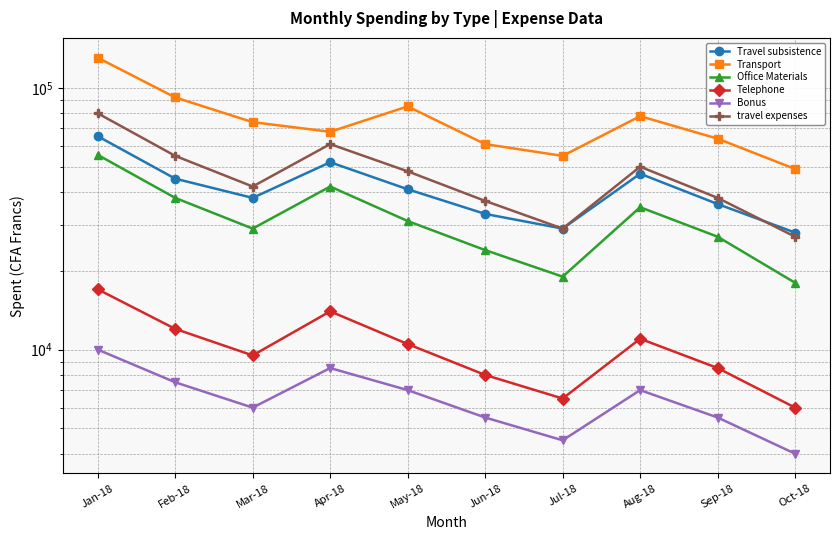

What is the value of the Travel subsistence point at the 9th from the left?

36000